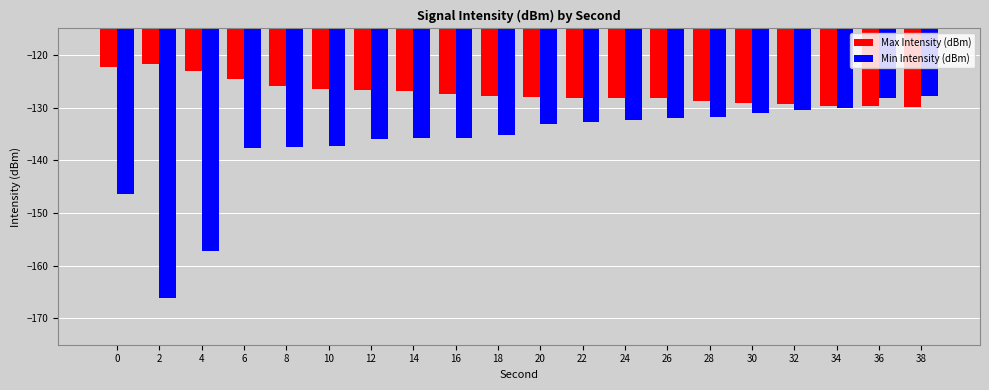

Which series has the widest spread of values?

Min Intensity (dBm)